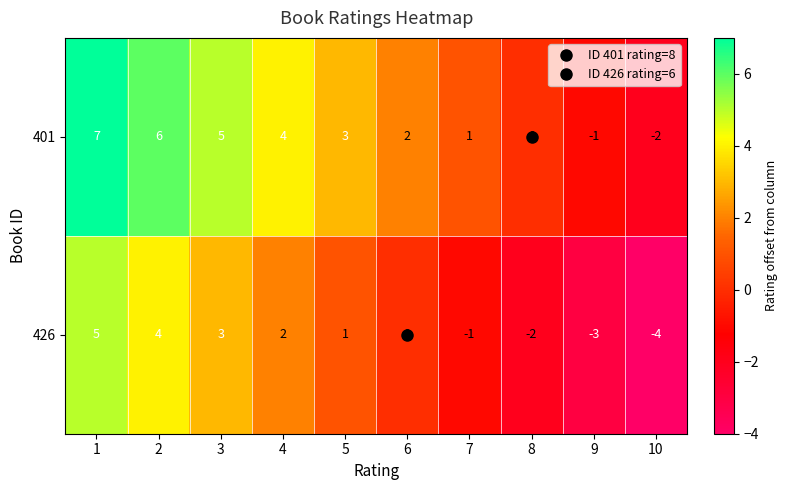

Count the number of data series in this chart.

2